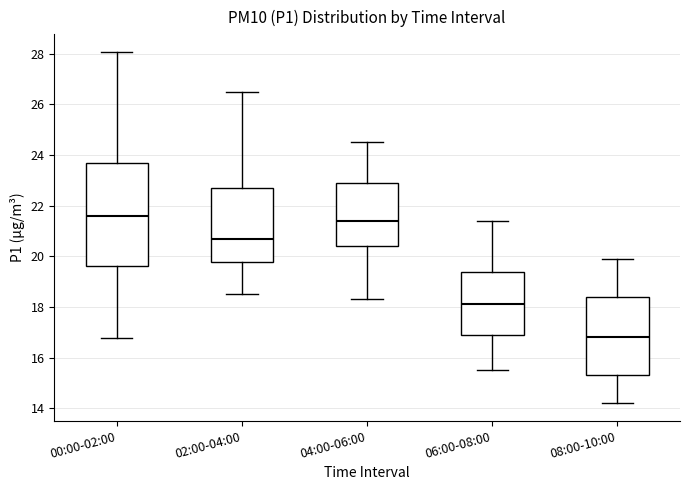

Reading left to right, read every box against the y-axis: the position of its median line, the range the box covers, and the ends of its whiskers. The values are not printed on the chart, so give them approximately, as read against the axis.

00:00-02:00: median 21.6, box 19.6 to 23.8, whiskers 16.8 to 28.0
02:00-04:00: median 20.8, box 19.8 to 22.8, whiskers 18.6 to 26.6
04:00-06:00: median 21.4, box 20.4 to 23.0, whiskers 18.4 to 24.6
06:00-08:00: median 18.2, box 17.0 to 19.4, whiskers 15.6 to 21.4
08:00-10:00: median 16.8, box 15.4 to 18.4, whiskers 14.2 to 20.0